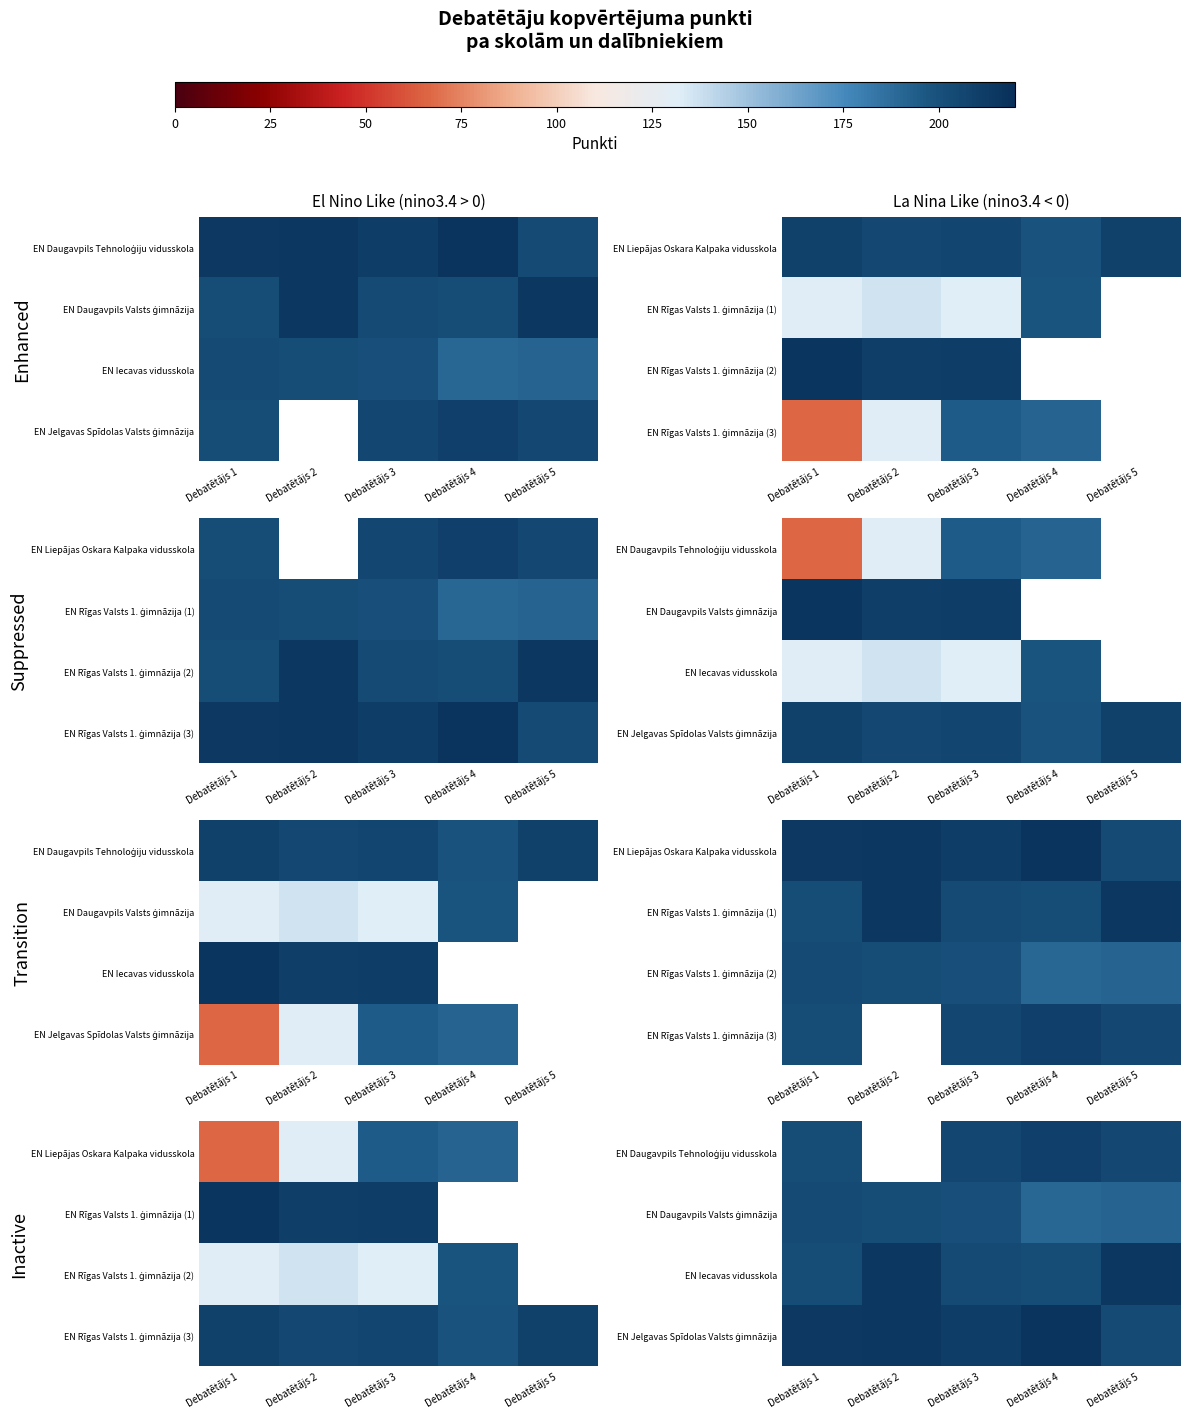

The value of EN Daugavpils Valsts ģimnāzija at Debatētājs 4 is 190.0. True or false?

True